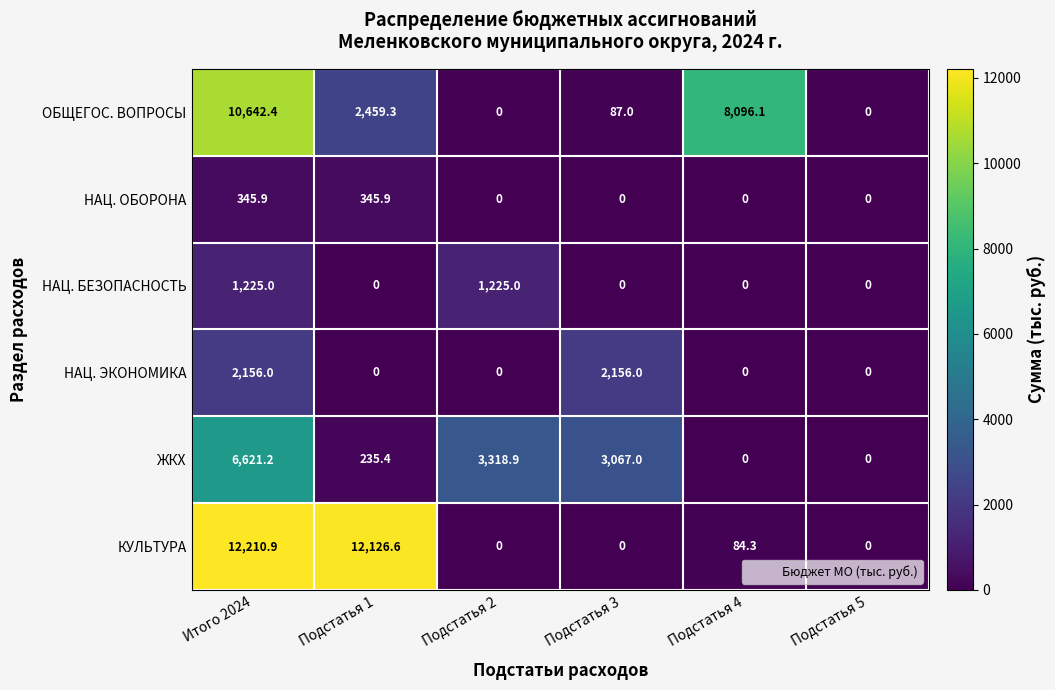

At which category is the sum across all series the highest?

Итого 2024